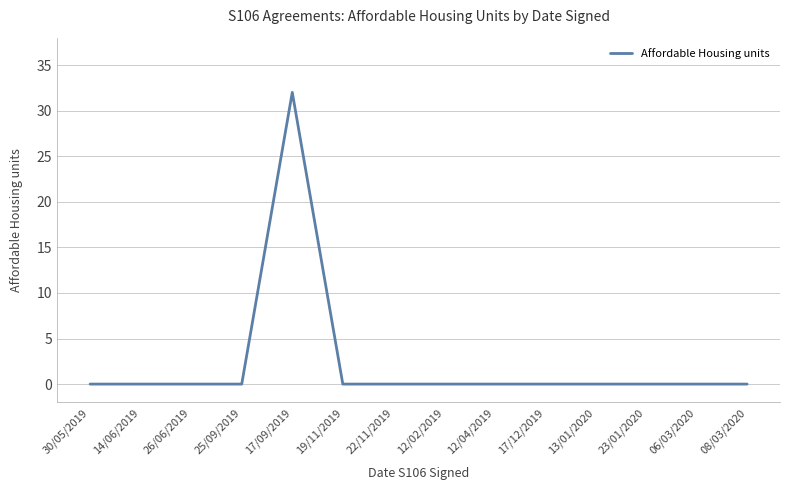

What is the average value?

2